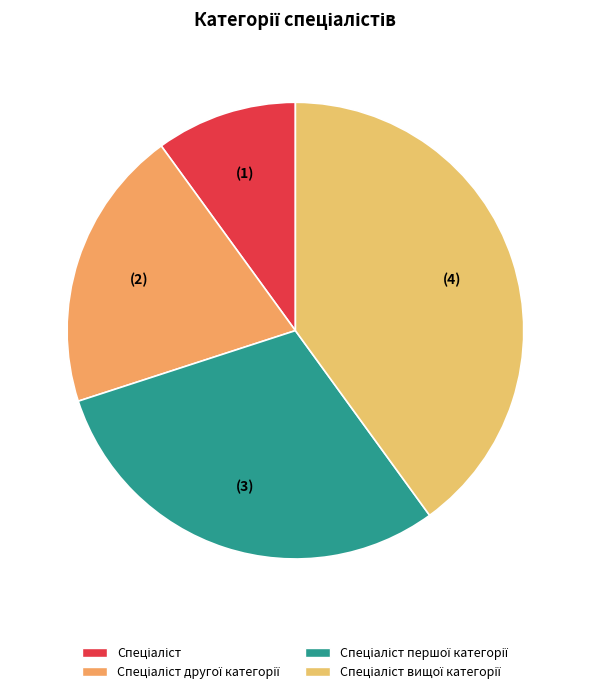

Is it true that Спеціаліст другої категорії is 29% of the pie?

False